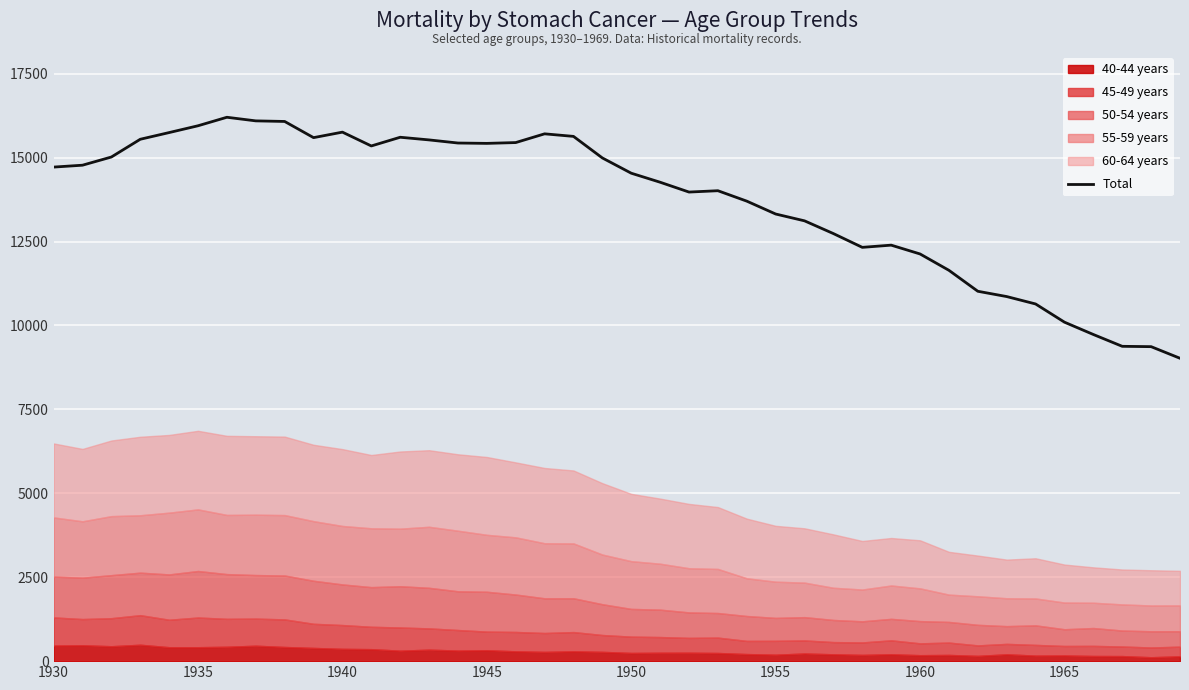

True or false: Total has a value of 15947.9 at 1935.

True